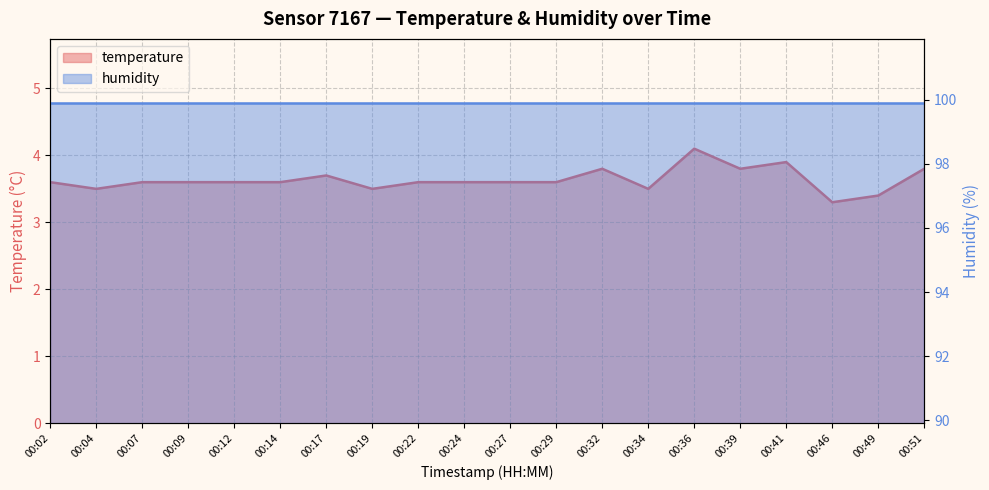

List the labels in order of value, largest first.

00:36, 00:41, 00:32, 00:39, 00:51, 00:17, 00:02, 00:07, 00:09, 00:12, 00:14, 00:22, 00:24, 00:27, 00:29, 00:04, 00:19, 00:34, 00:49, 00:46